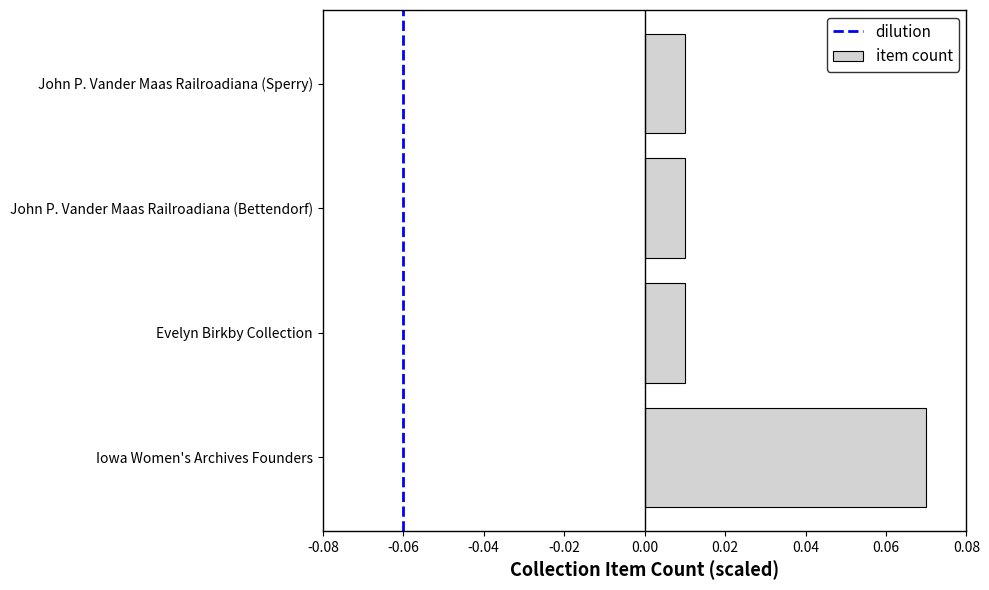

Which has a higher value, John P. Vander Maas Railroadiana (Sperry) or Iowa Women's Archives Founders?

Iowa Women's Archives Founders